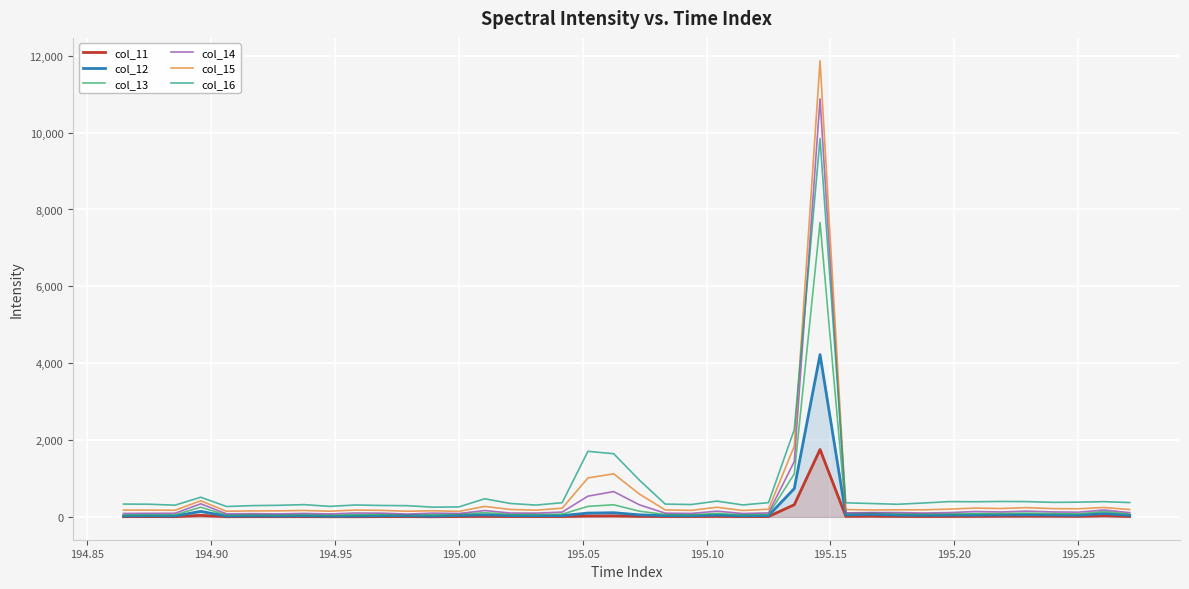

Which series has the largest range (max minus min)?

col_15